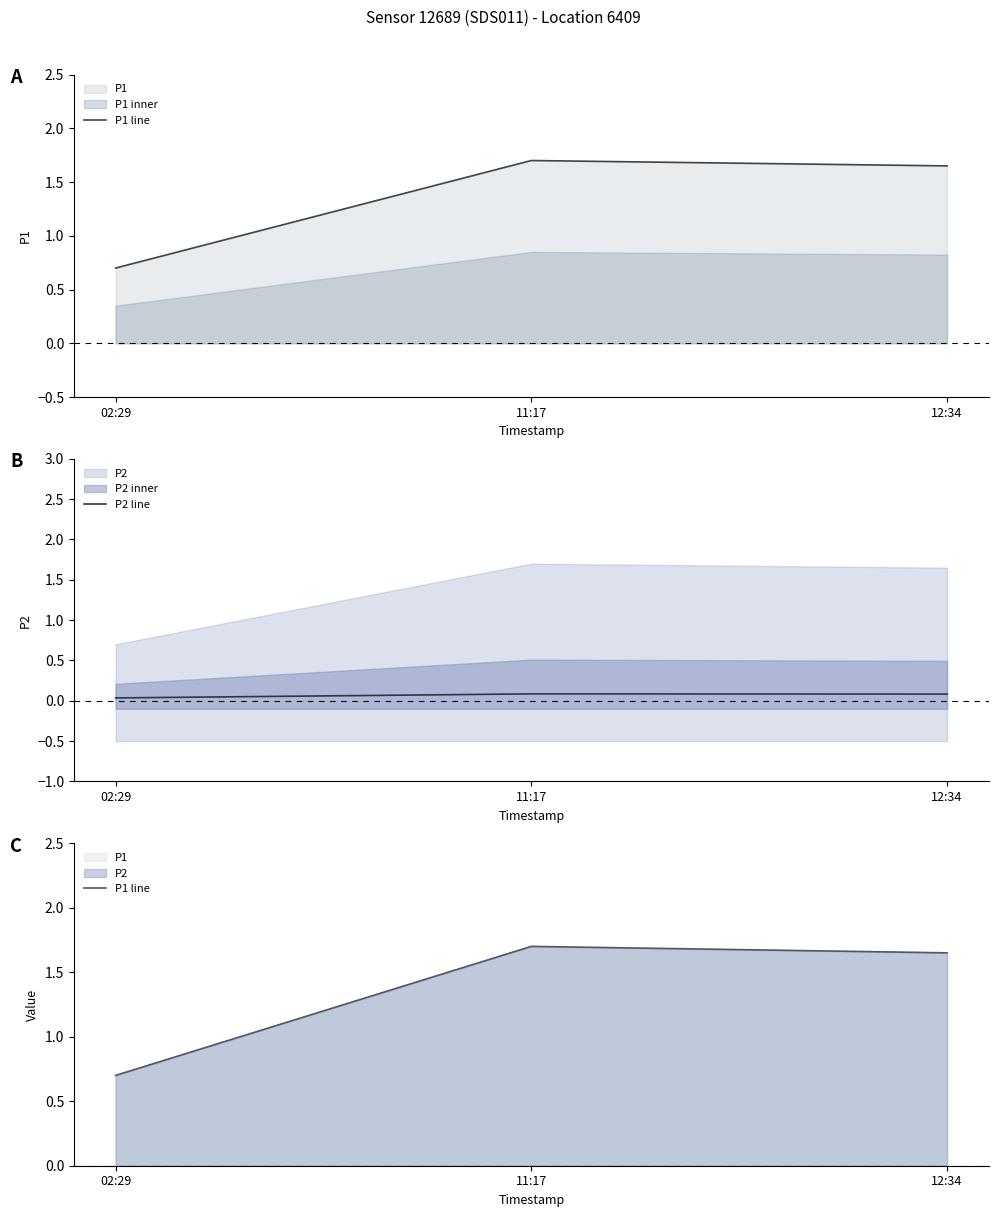

What is the value of the P1 line point at the 1st from the left?

0.7